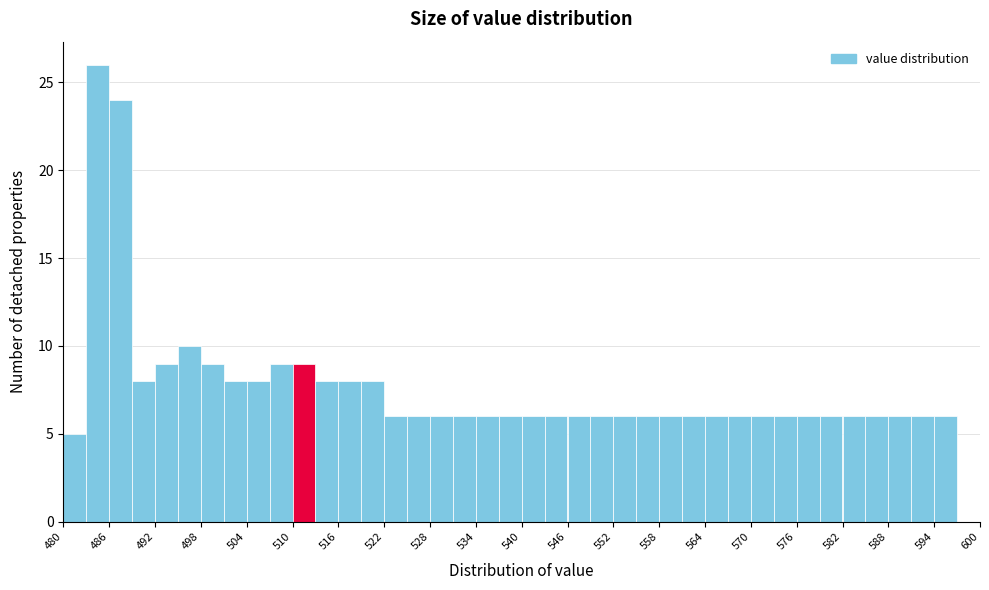

Read against the x-axis, roughly where is the centre of the tallest bar?

485